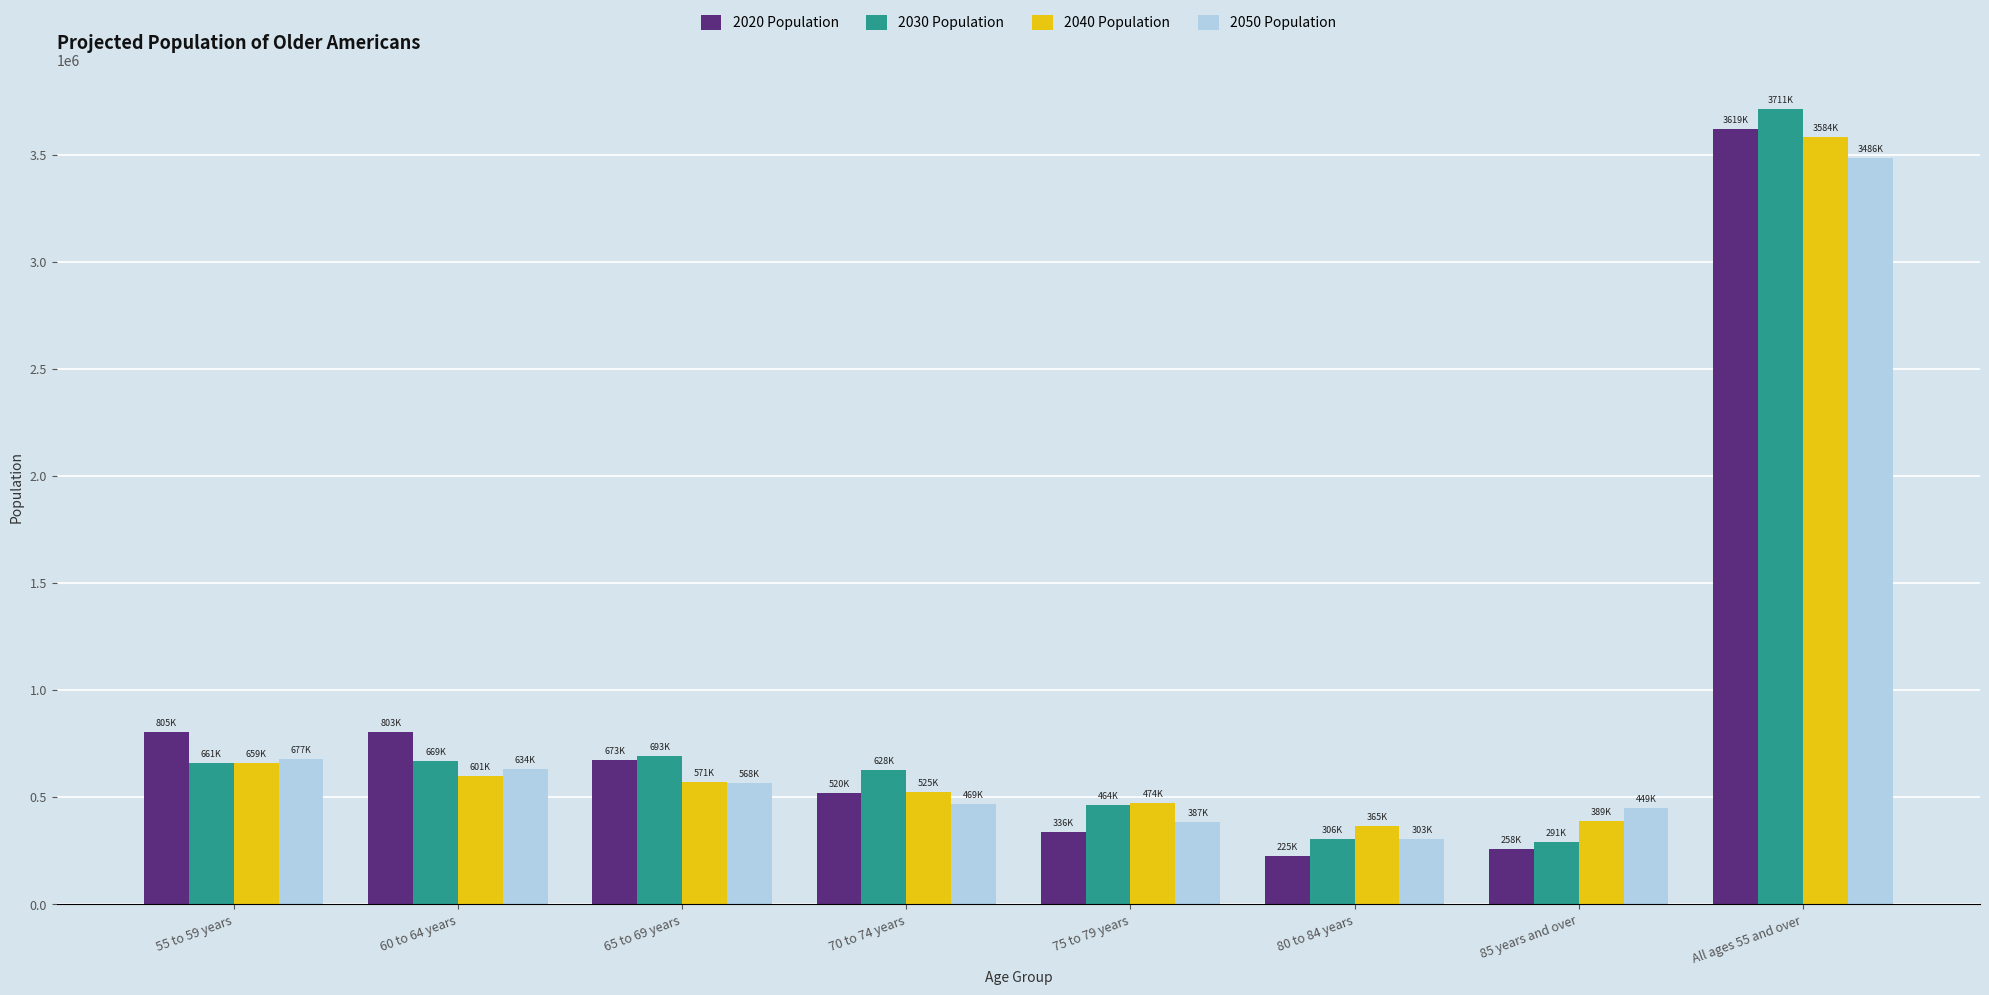

Between 60 to 64 years and 85 years and over, which series saw the biggest shift?

2020 Population